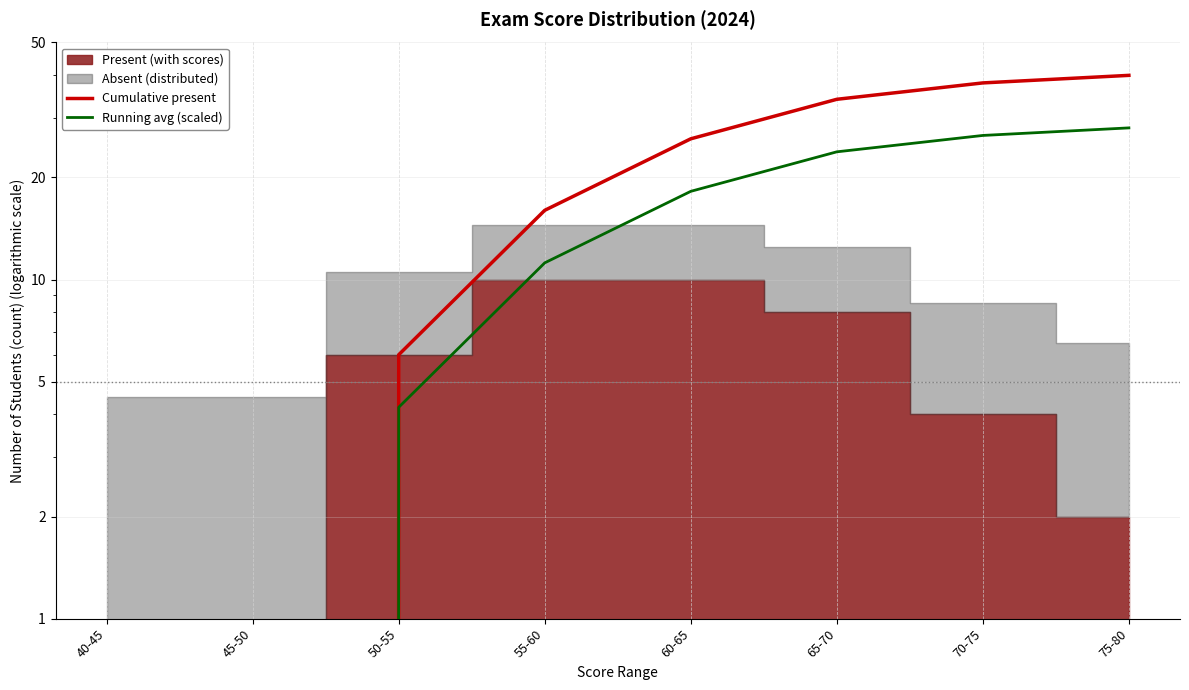

What is the label of the 6th point from the right?

50-55